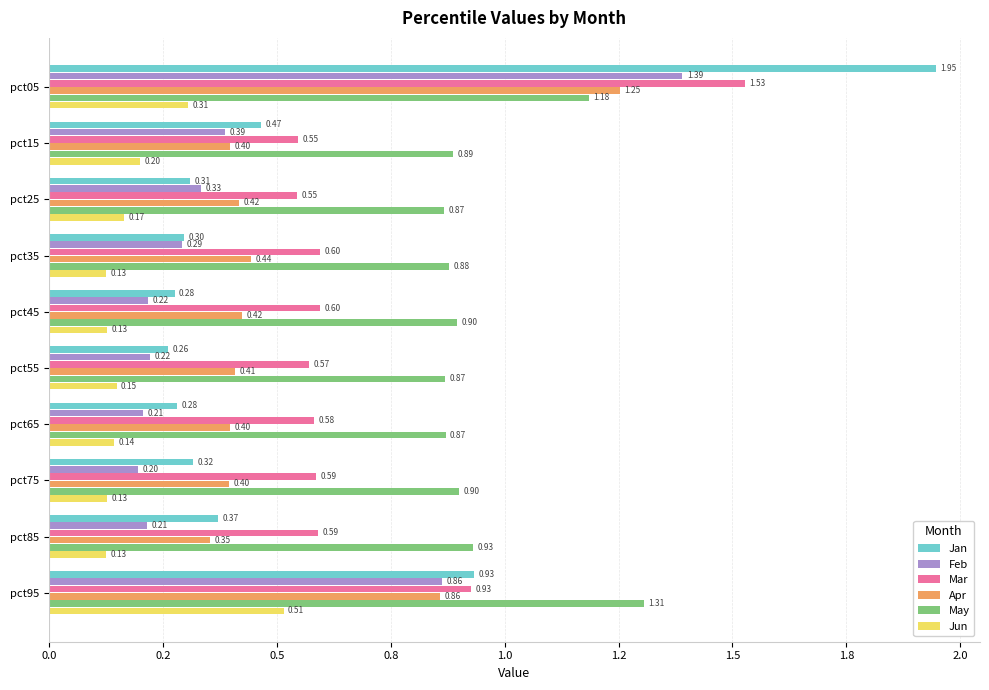

What are all the series names shown in the legend?

Jan, Feb, Mar, Apr, May, Jun